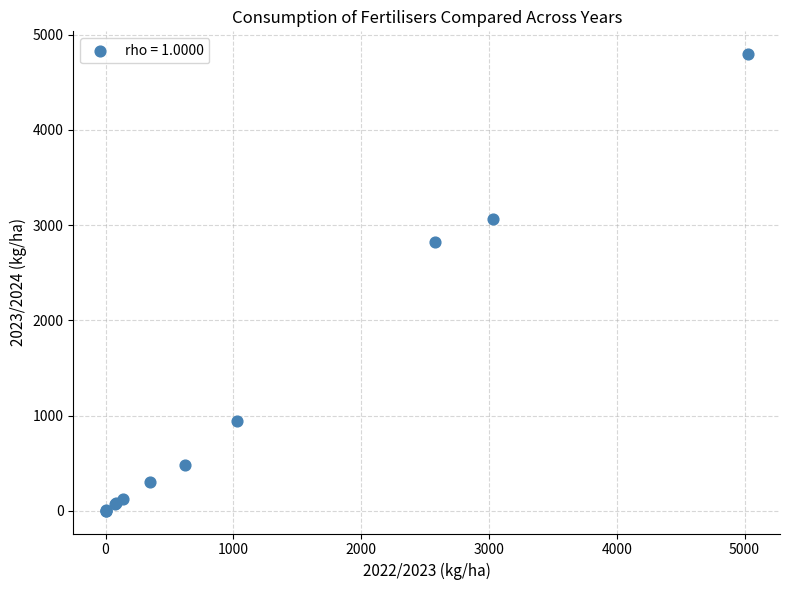

What Y value in the scatter plot is closest to 2398?

2821.2